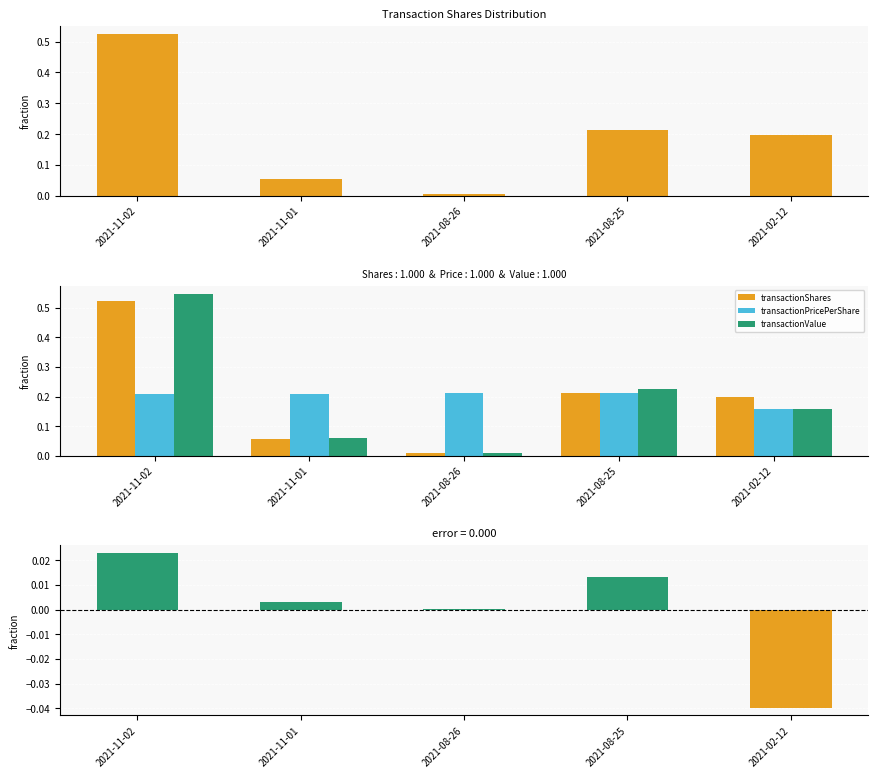

What is the difference between the highest and lowest values at 2021-11-02?

0.5